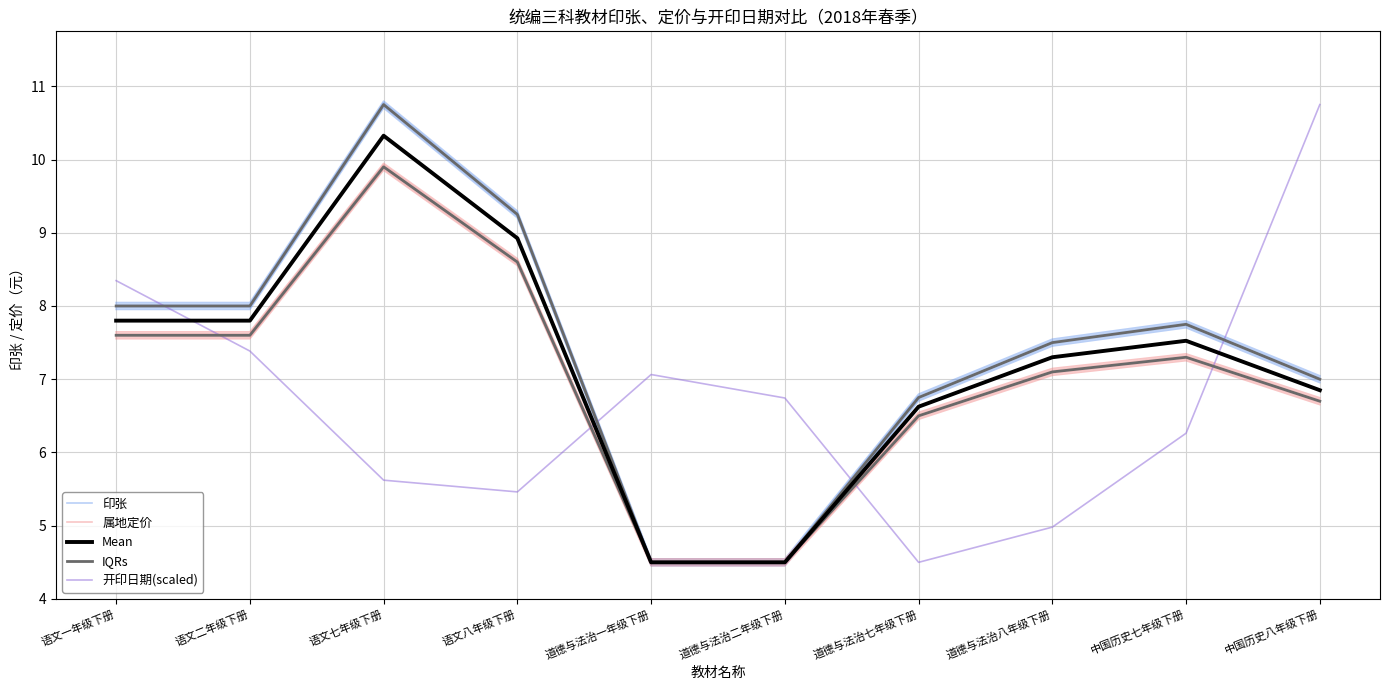

What is the difference between the highest and lowest values at 中国历史八年级下册?

4.1